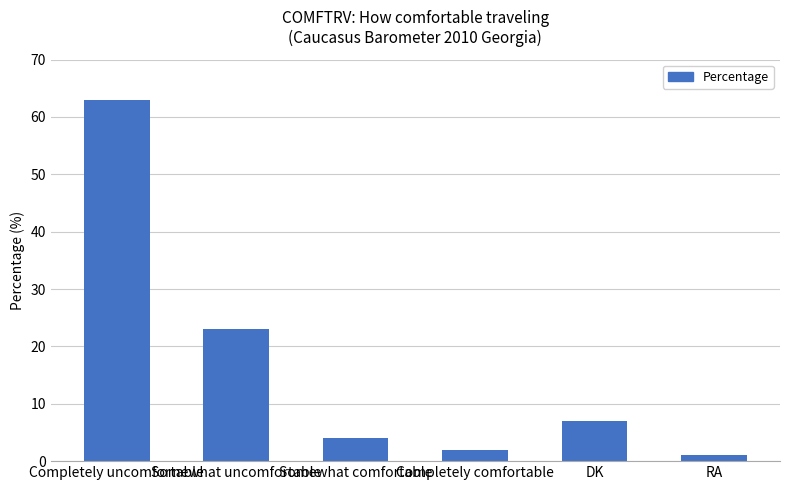

Is it true that the value at DK is 7?

True